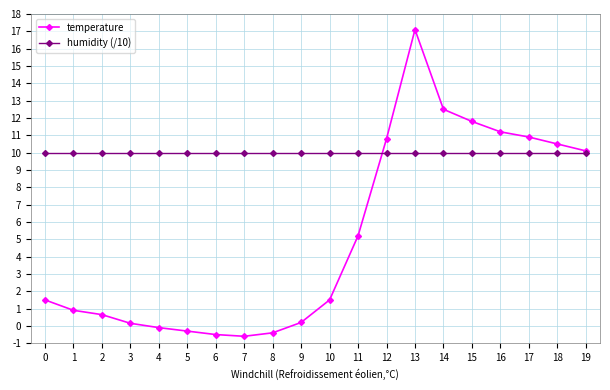

Does the chart display data point markers on the line(s)?

Yes